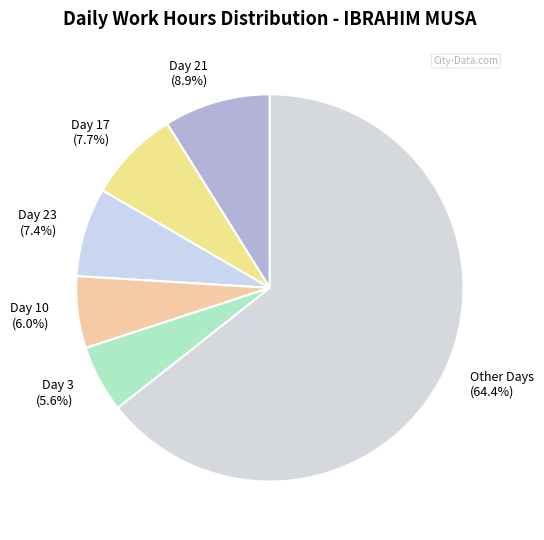

Which category has the biggest portion of the pie?

Other Days